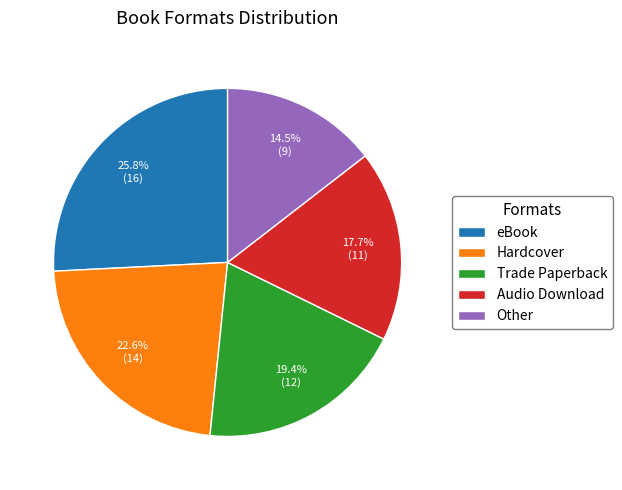

Rank the categories by value from highest to lowest.

eBook, Hardcover, Trade Paperback, Audio Download, Other